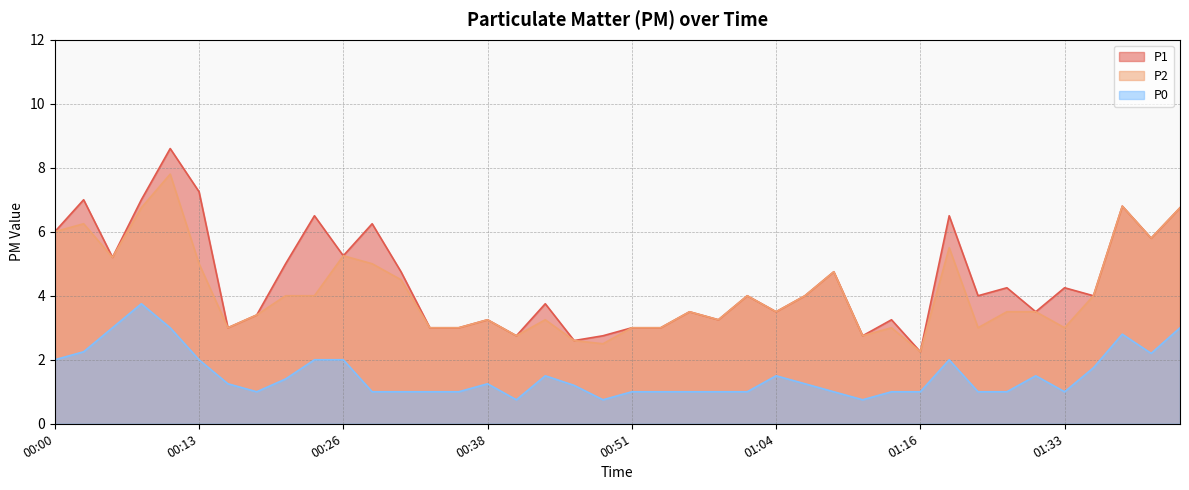

Which series changed the most between 01:14 and 01:33?

P1